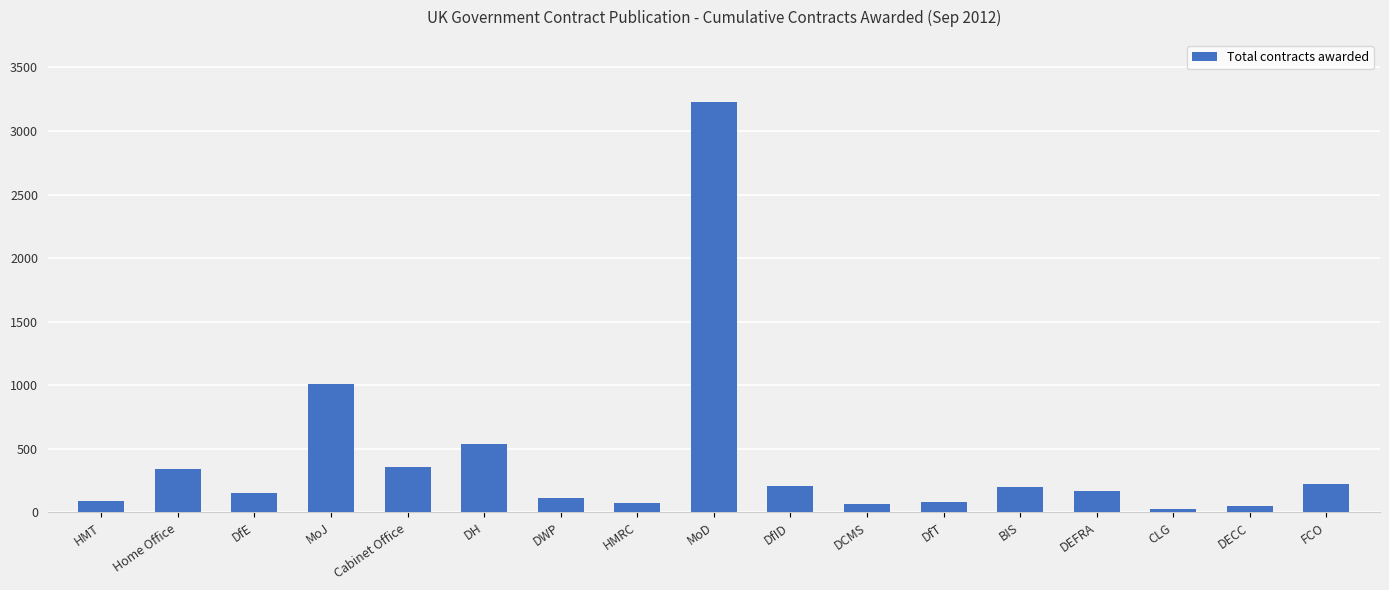

Read the value at Home Office.

338